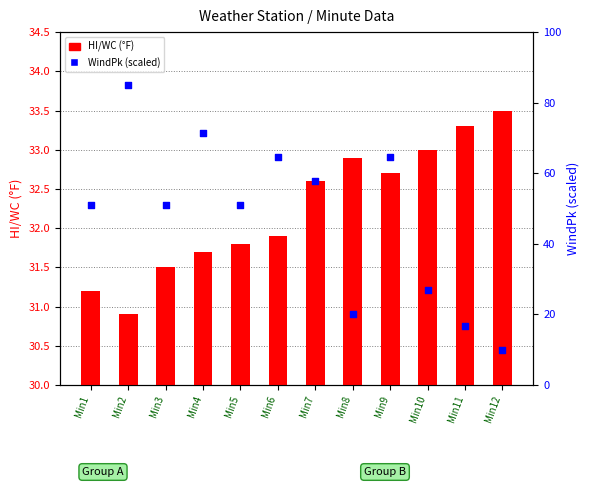

What is the total value across all series at Min1?

82.1